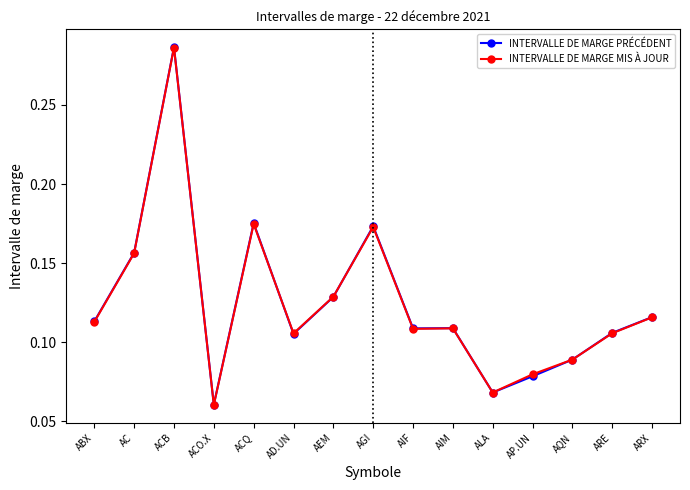

Which series changed the most between AC and AP.UN?

INTERVALLE DE MARGE PRÉCÉDENT